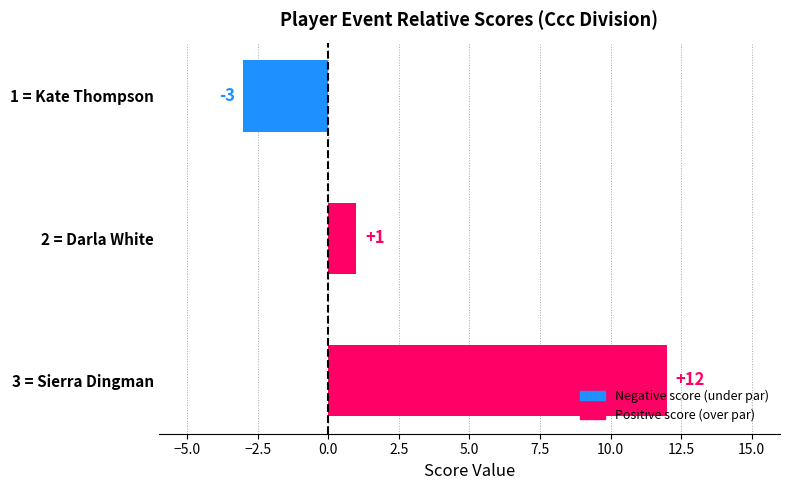

At which label is the value closest to 4?

2 = Darla White